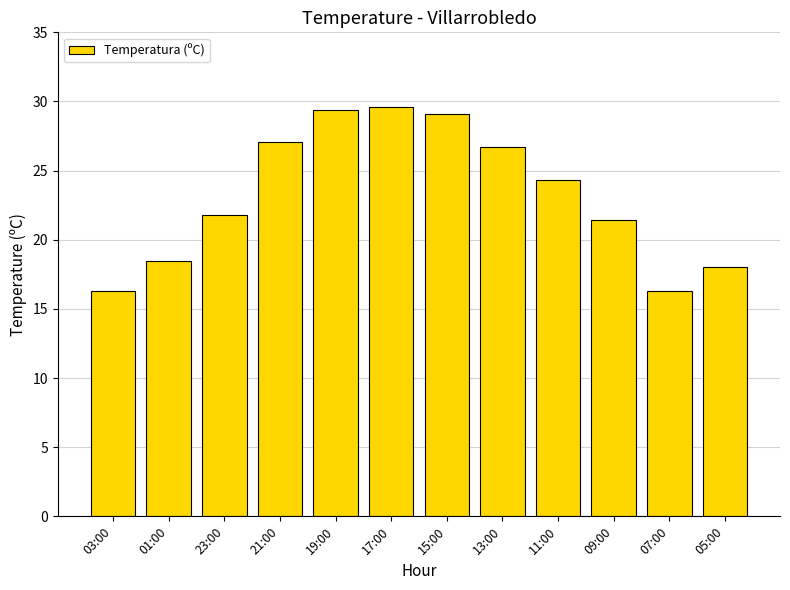

What value does the data have at 23:00?

21.8